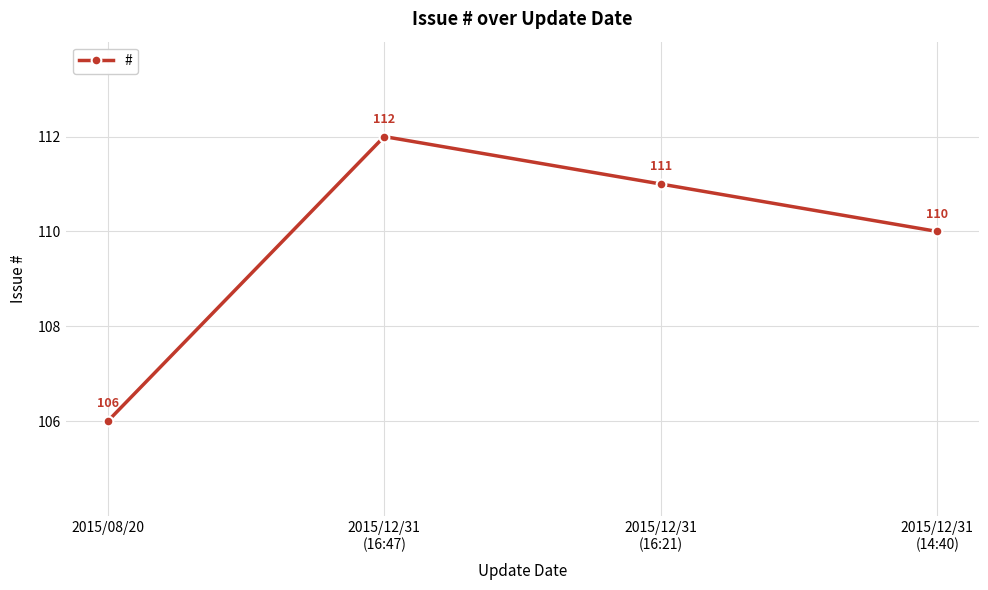

Which category has the lowest value across all series?

2015/08/20